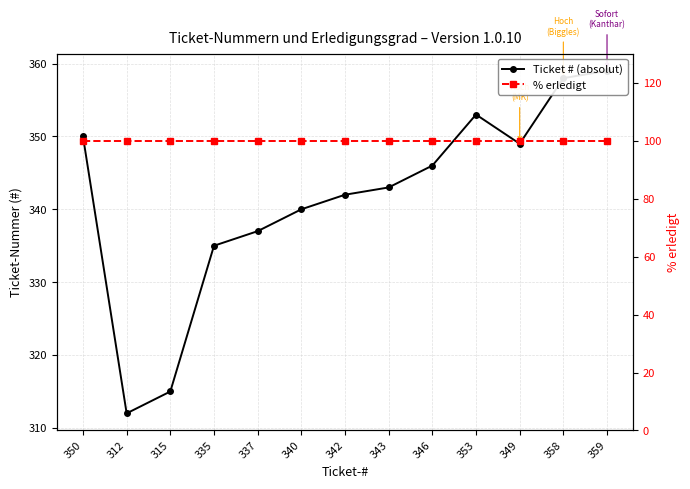

Reading right to left, transcribe all the data shown in this chart.

Ticket # (absolut): 359=359	358=358	349=349	353=353	346=346	343=343	342=342	340=340	337=337	335=335	315=315	312=312	350=350
% erledigt: 359=100	358=100	349=100	353=100	346=100	343=100	342=100	340=100	337=100	335=100	315=100	312=100	350=100